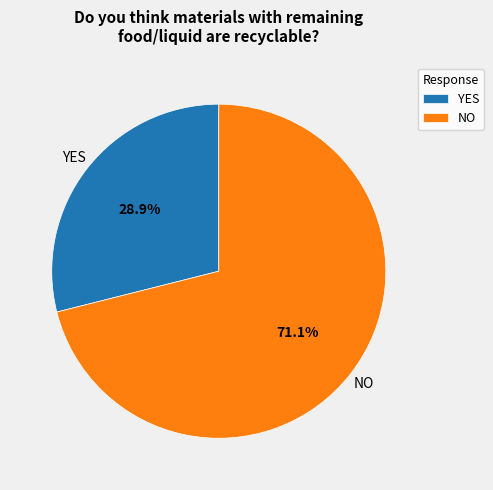

Rank the categories by value from lowest to highest.

YES, NO